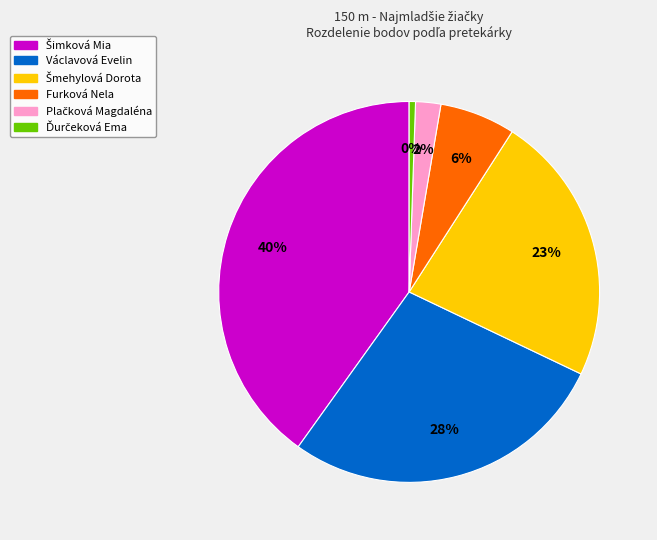

Rank the categories by value from highest to lowest.

Šimková Mia, Václavová Evelin, Šmehylová Dorota, Furková Nela, Plačková Magdaléna, Ďurčeková Ema